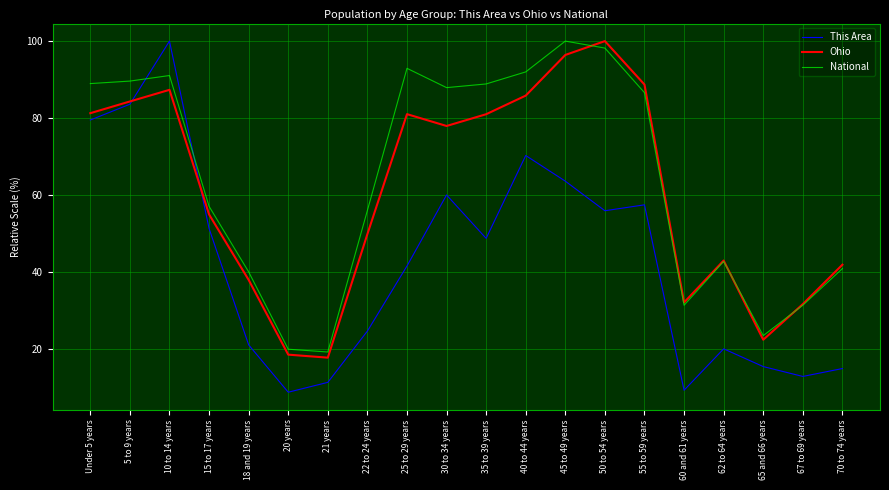

How many lines are shown in the chart?

3